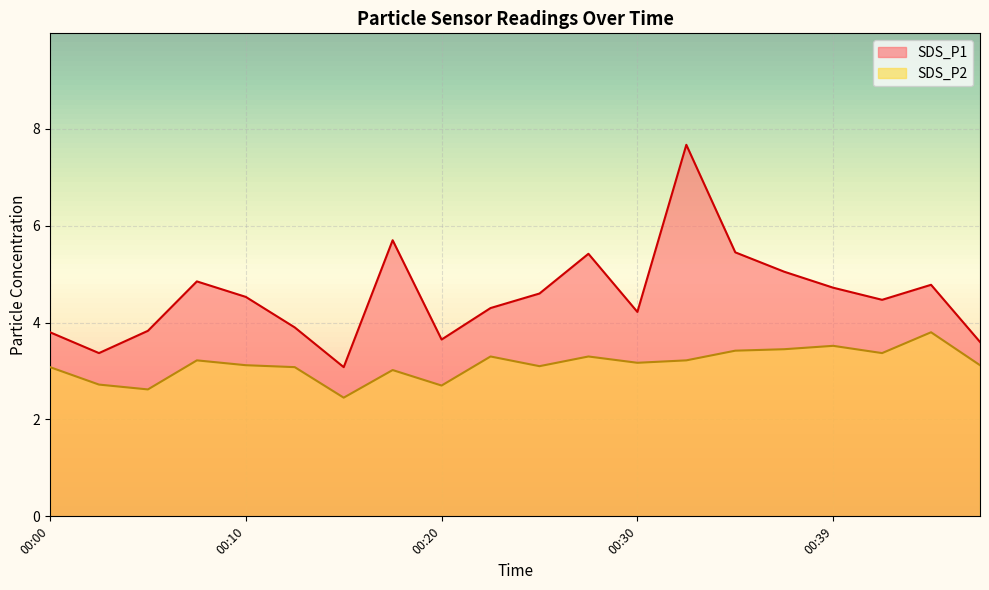

True or false: SDS_P1 has more than 2 points higher than both neighbors.

True